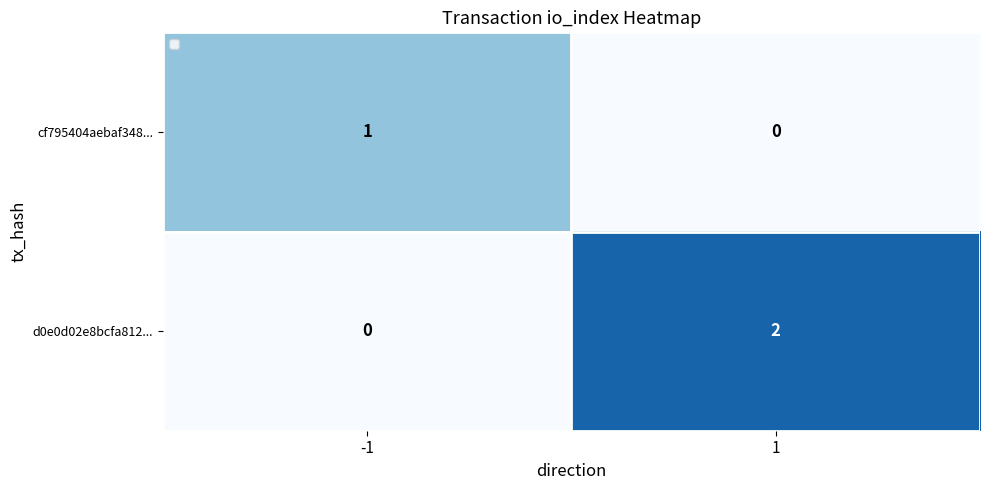

Count the number of categories in the chart.

2